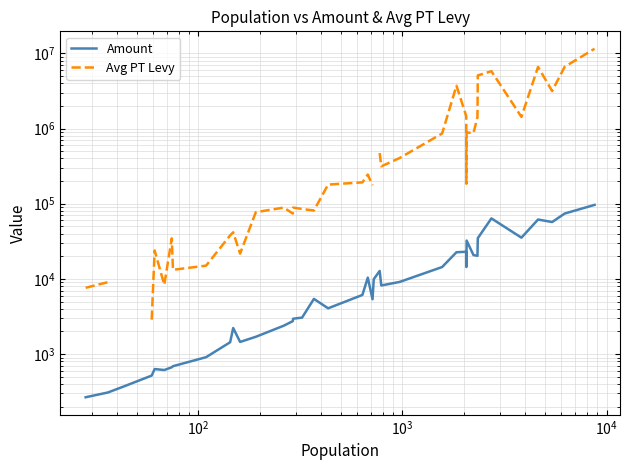

True or false: Avg PT Levy has more than 1 interior local peaks.

True